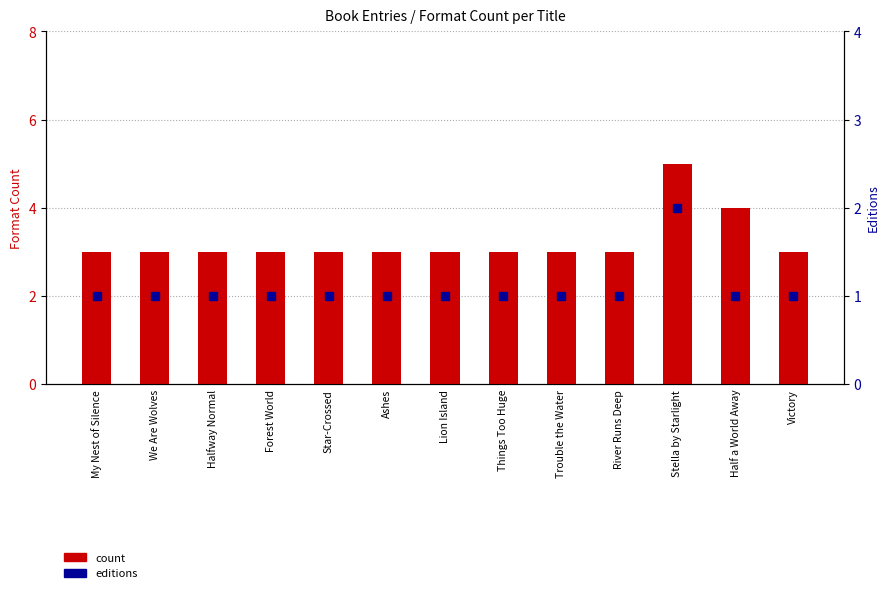

Which series contains the highest Y value?

count